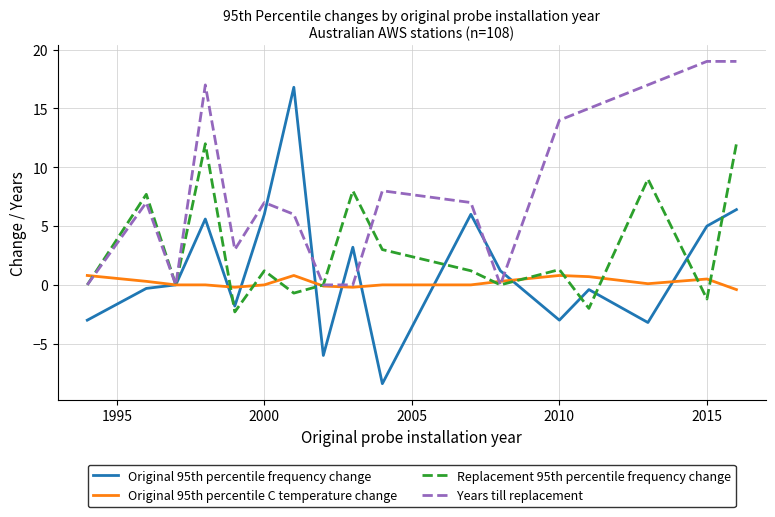

What is the minimum value for Original 95th percentile frequency change?

-8.4